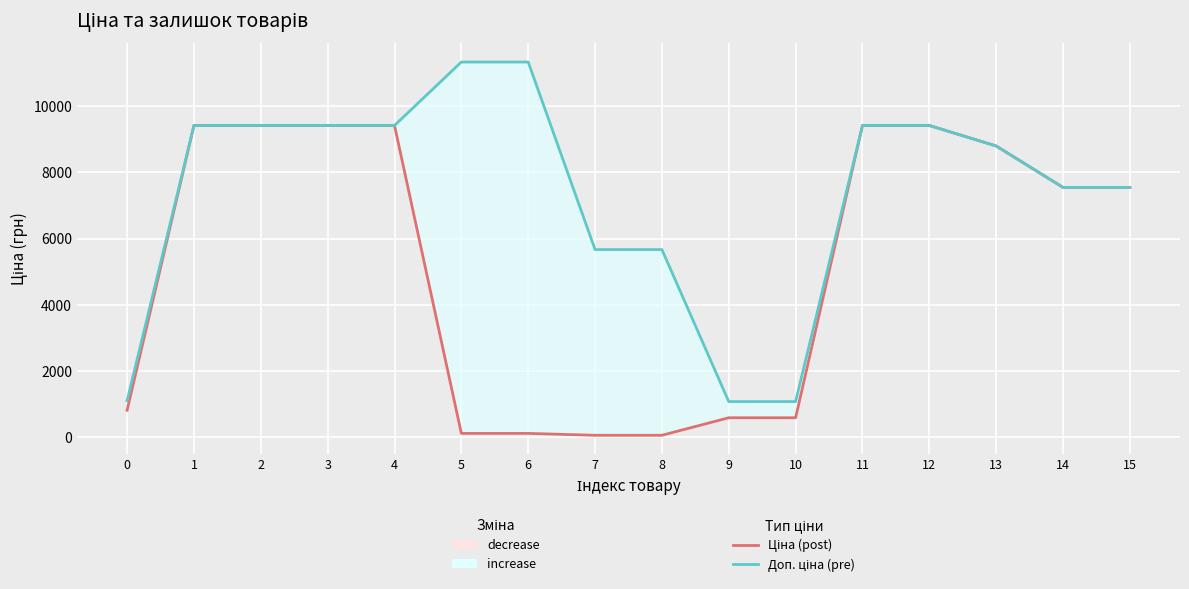

What is the value of the Ціна (post) point at the 15th from the left?

7545.9